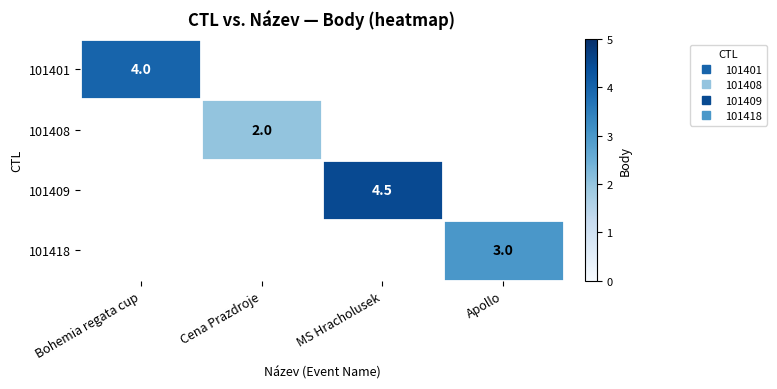

Which category has the highest value across all series?

MS Hracholusek